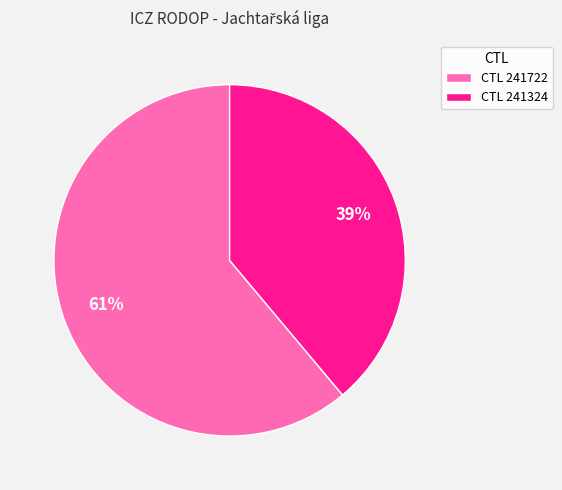

What percentage is the CTL 241324 slice, to the nearest percent?

39%